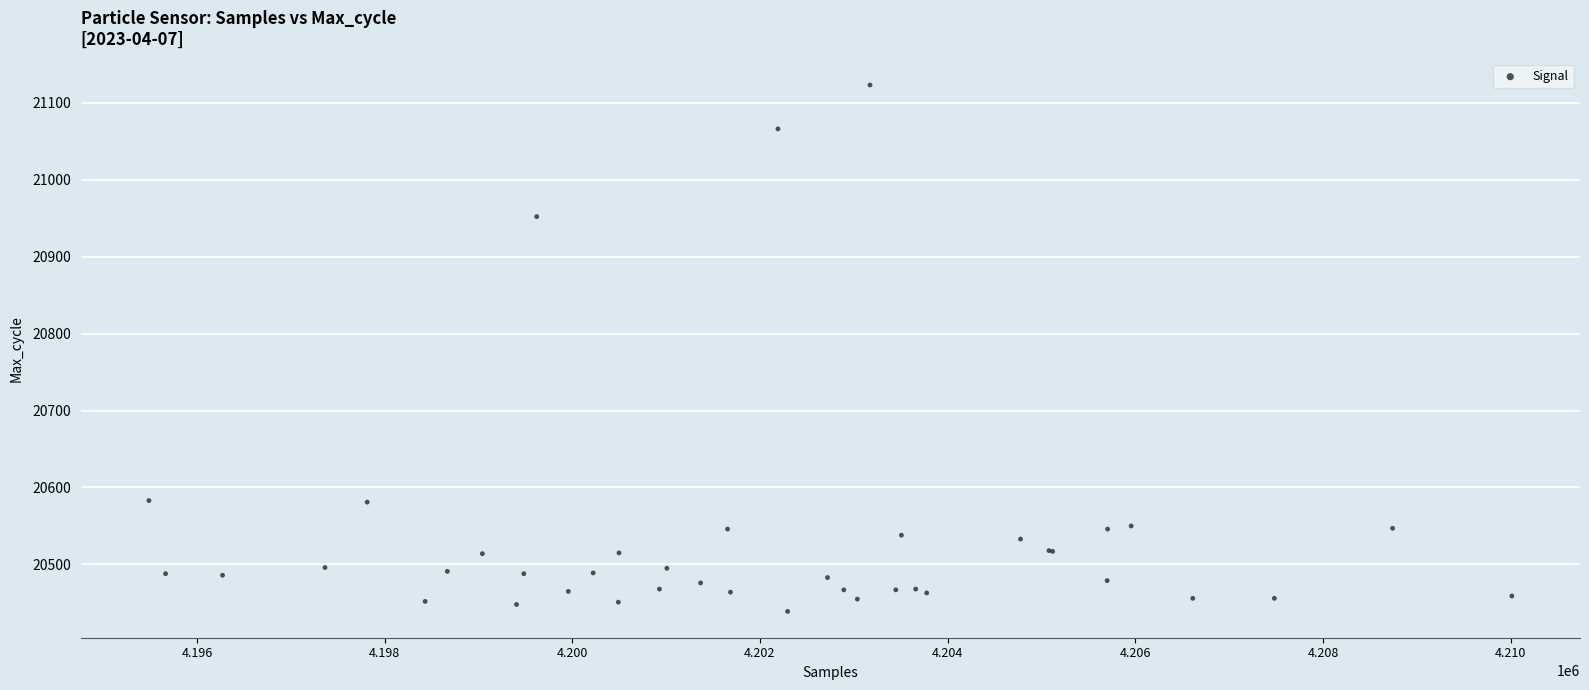

What Y value in the scatter plot is closest to 20781?

20952